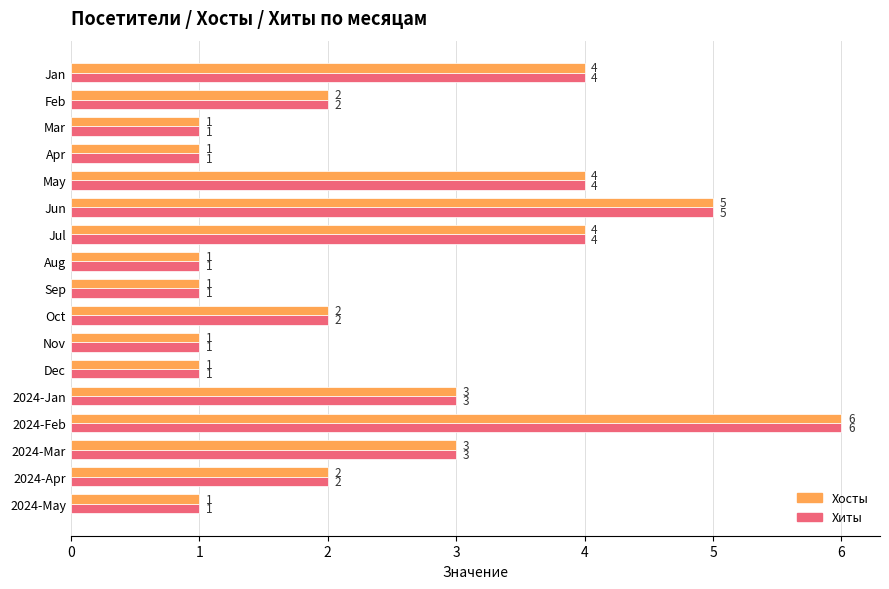

What is the highest value of the Хиты series?

6